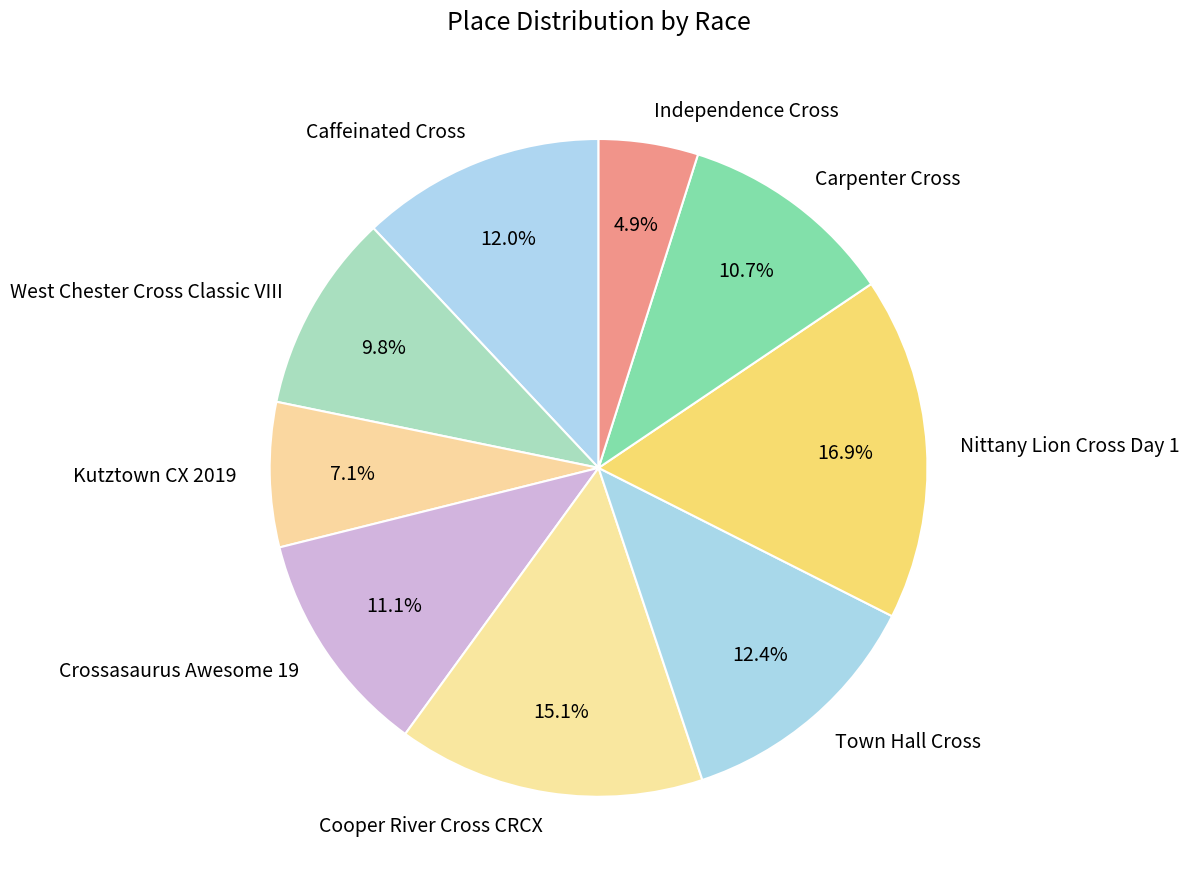

Between Caffeinated Cross and Kutztown CX 2019, which is larger?

Caffeinated Cross